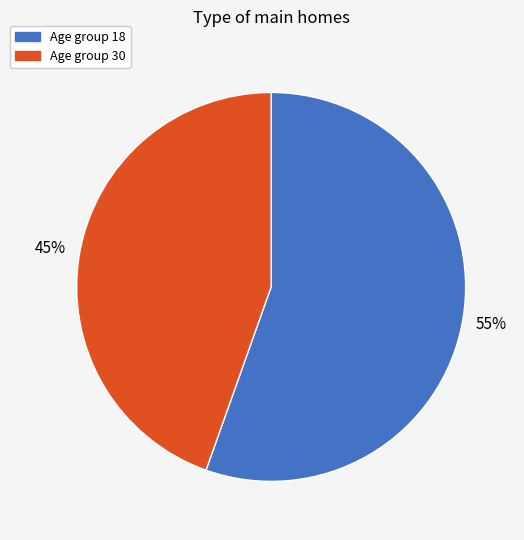

Is there any slice that represents more than half of the pie?

Yes